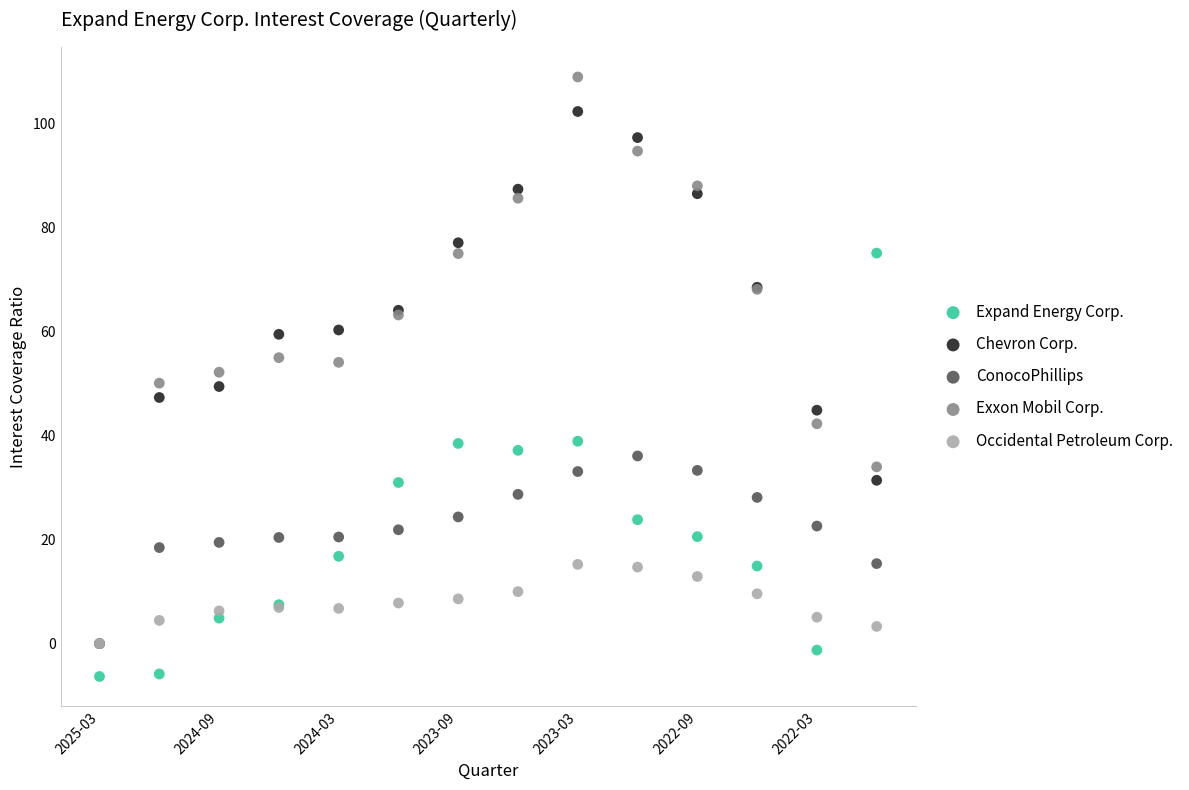

What are all the series names shown in the legend?

Expand Energy Corp., Chevron Corp., ConocoPhillips, Exxon Mobil Corp., Occidental Petroleum Corp.